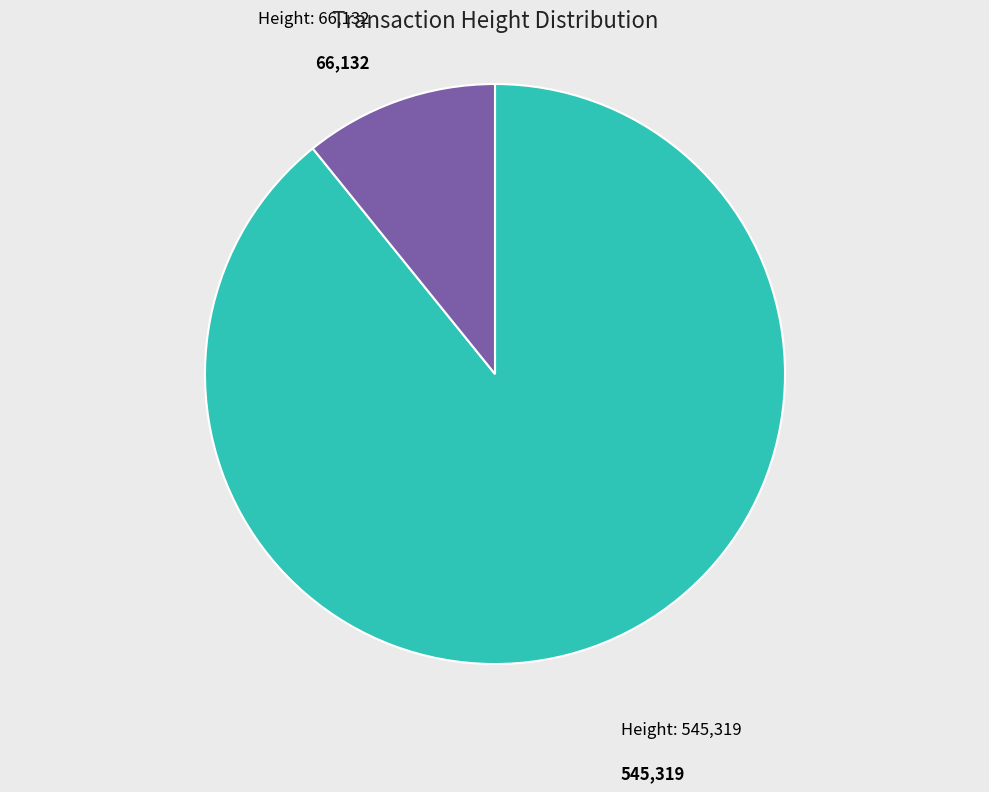

Is there any slice that represents more than half of the pie?

Yes